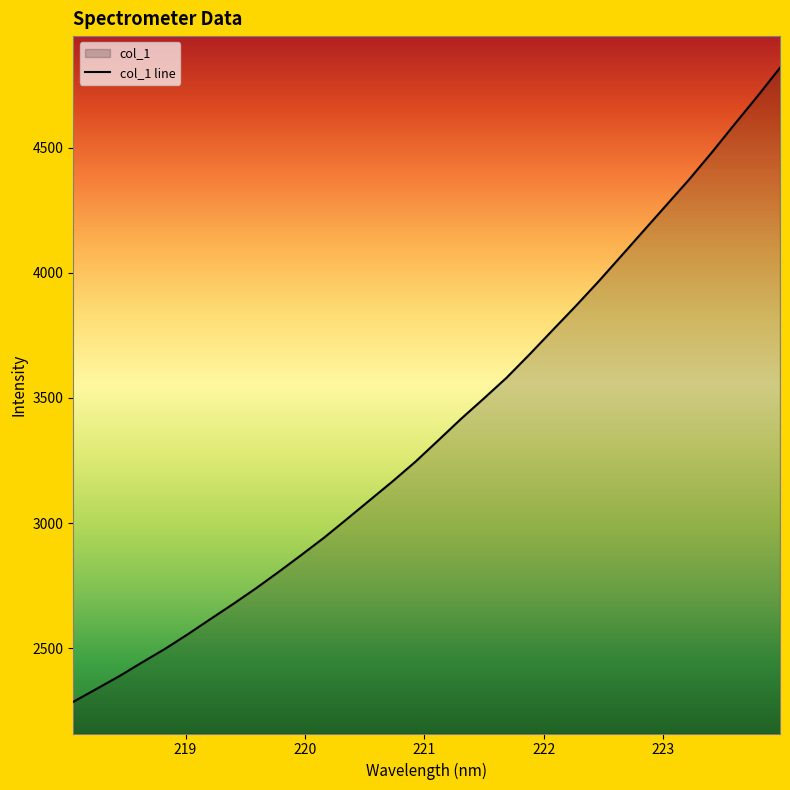

What is the smallest value displayed?

2285.8